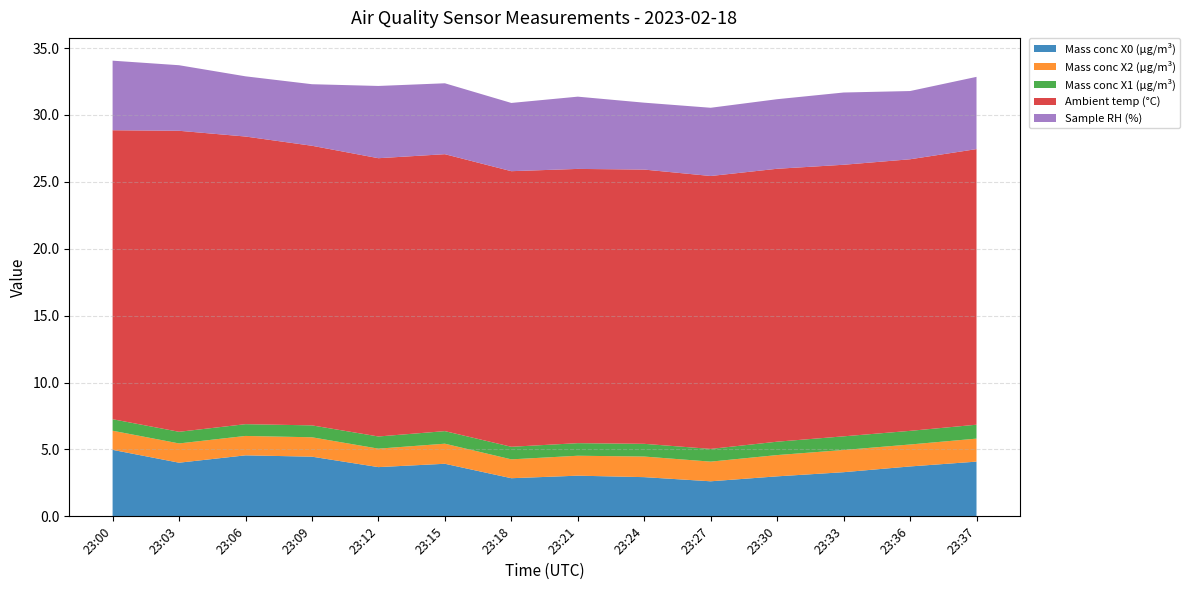

Reading left to right, extract all data points from this chart.

Mass conc X0 (μg/m³): 5.0	4.0	4.6	4.5	3.7	3.9	2.9	3.0	2.9	2.6	3.0	3.3	3.7	4.1
Mass conc X2 (μg/m³): 1.4	1.4	1.4	1.4	1.4	1.5	1.4	1.5	1.5	1.5	1.6	1.7	1.6	1.7
Mass conc X1 (μg/m³): 0.9	0.9	0.9	0.9	0.9	0.9	0.9	0.9	0.9	0.9	1.0	1.0	1.0	1.0
Ambient temp (°C): 21.6	22.5	21.5	20.9	20.8	20.7	20.6	20.5	20.5	20.4	20.4	20.3	20.3	20.6
Sample RH (%): 5.2	4.9	4.5	4.6	5.4	5.3	5.1	5.4	5.0	5.1	5.2	5.4	5.1	5.4